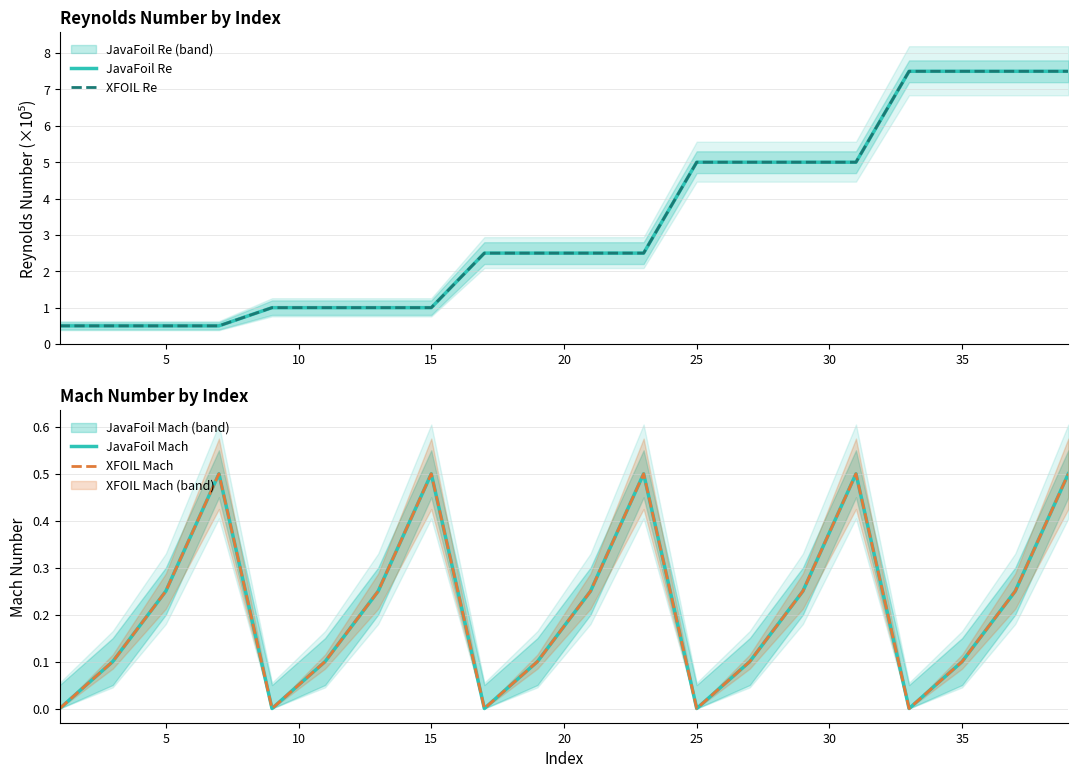

What is the average value of the JavaFoil Mach series?

0.2